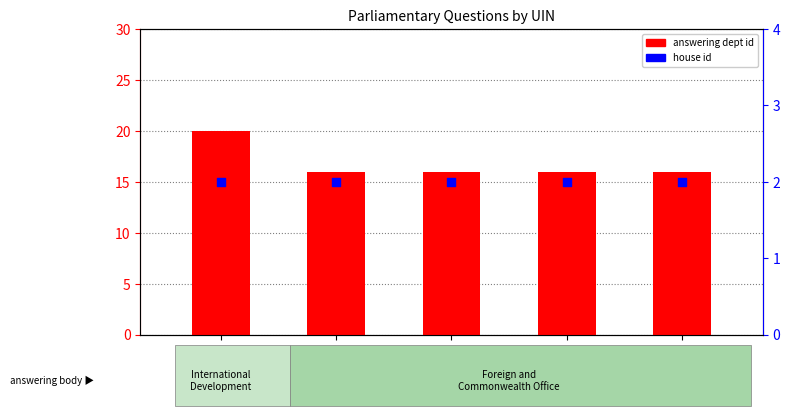

What is the total value across all series at HL16594?

18